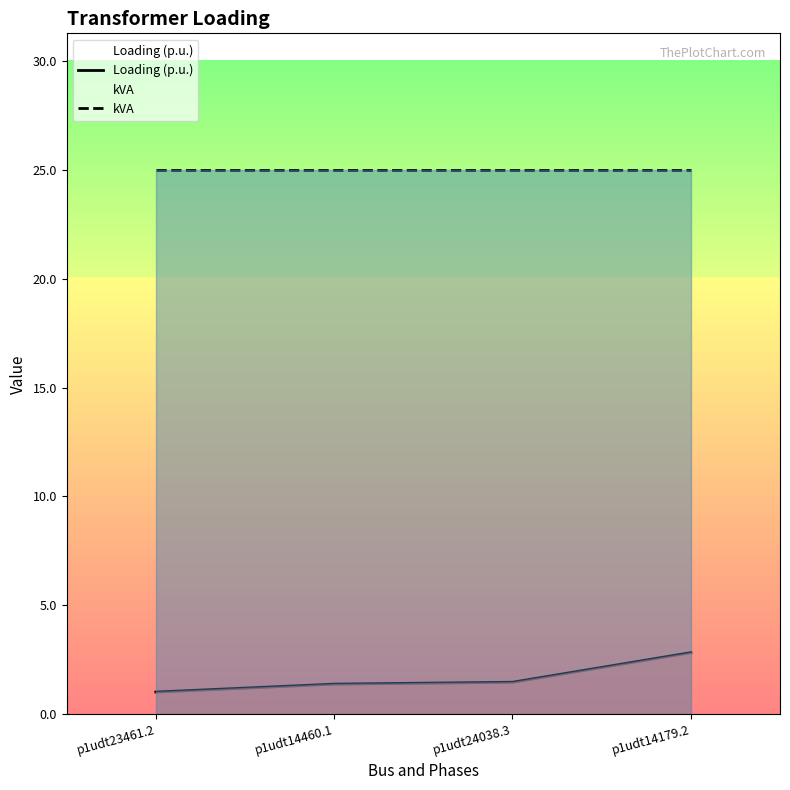

The kVA series shows 43.9 at p1udt14460.1. True or false?

False